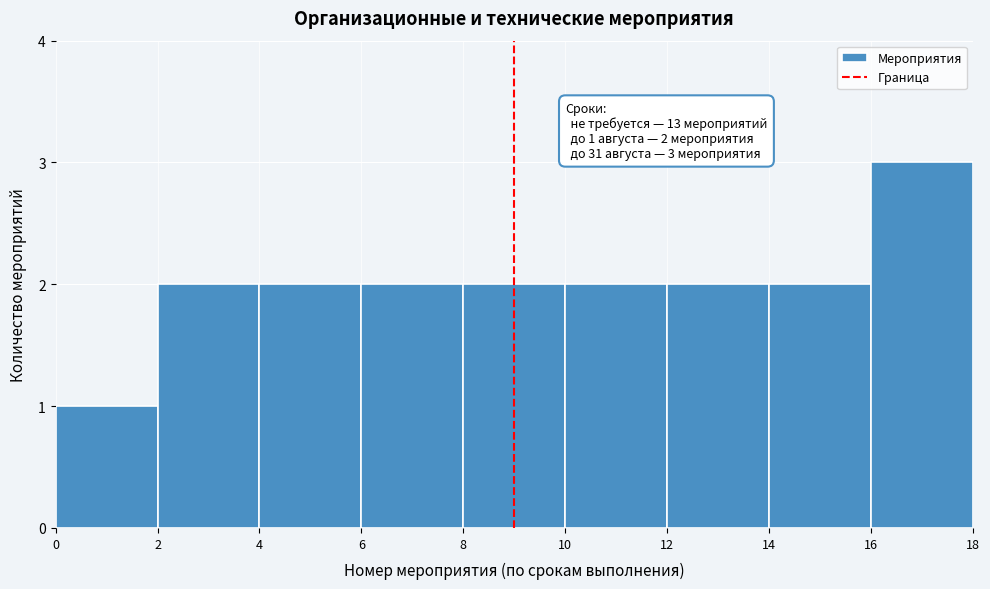

Which range on the x-axis has the tallest bar?

16 to 18